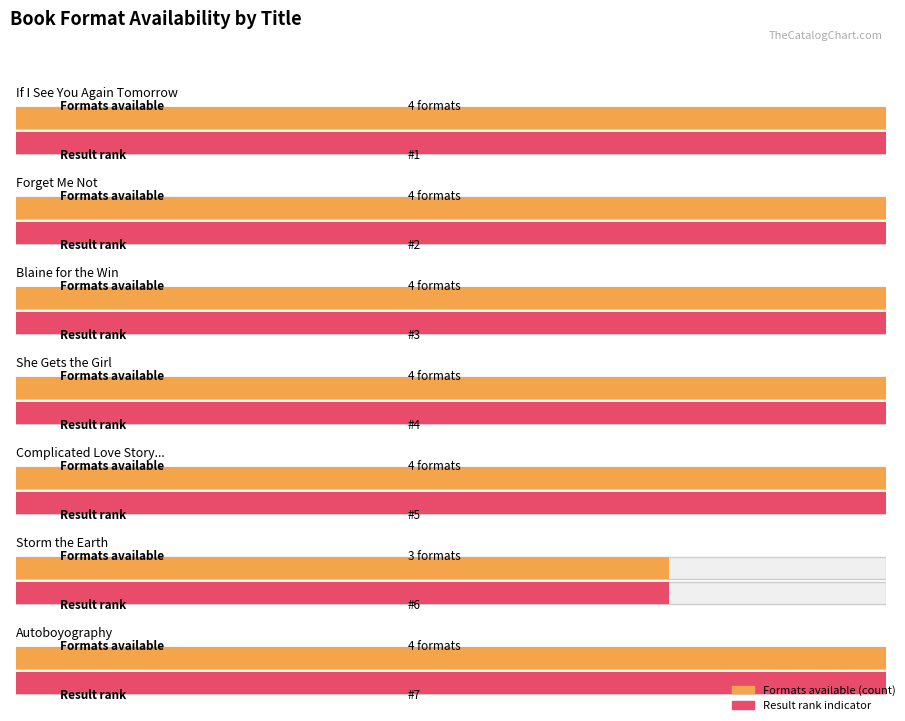

What is the ratio of the value at Autoboyography to the value at Forget Me Not?

1.0